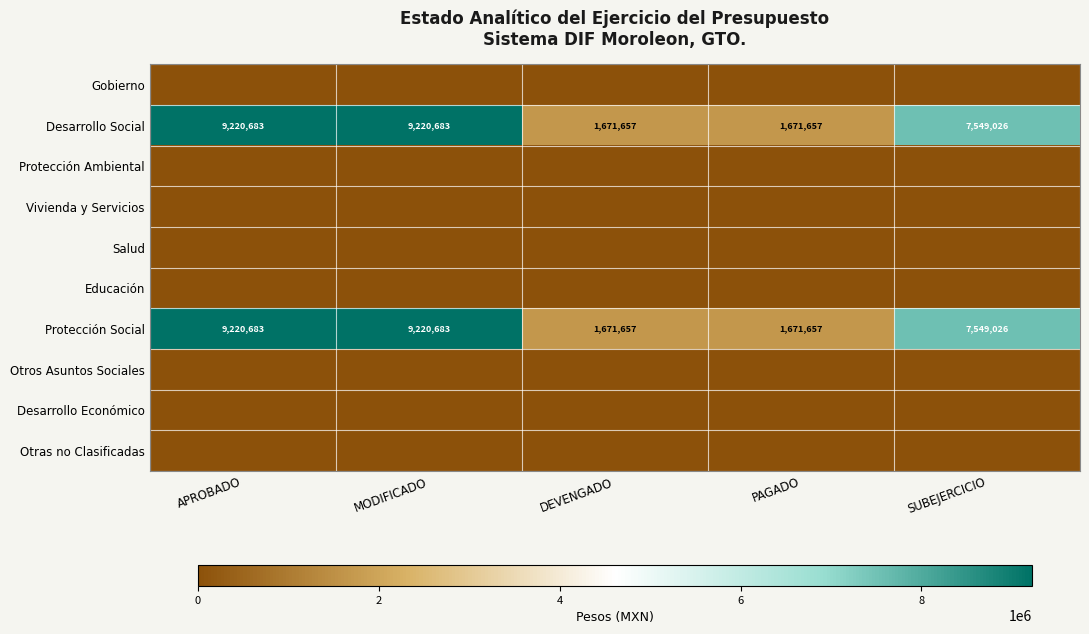

What is the difference between the maximum and minimum values in the Protección Social series?

7549026